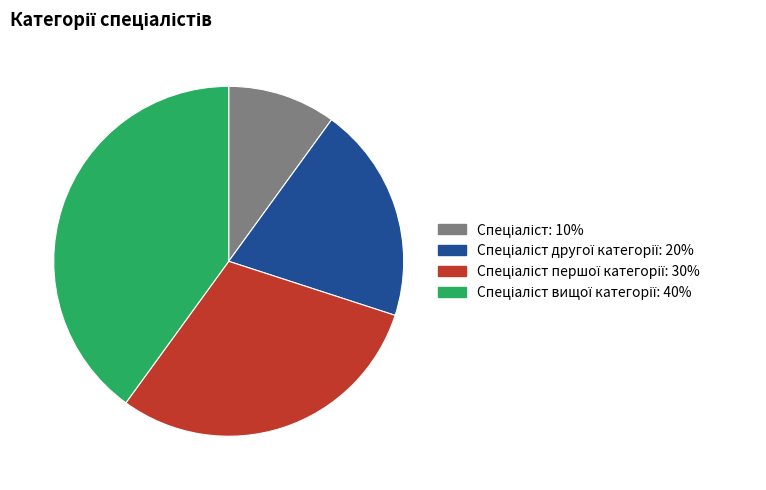

Does any single category account for the majority?

No